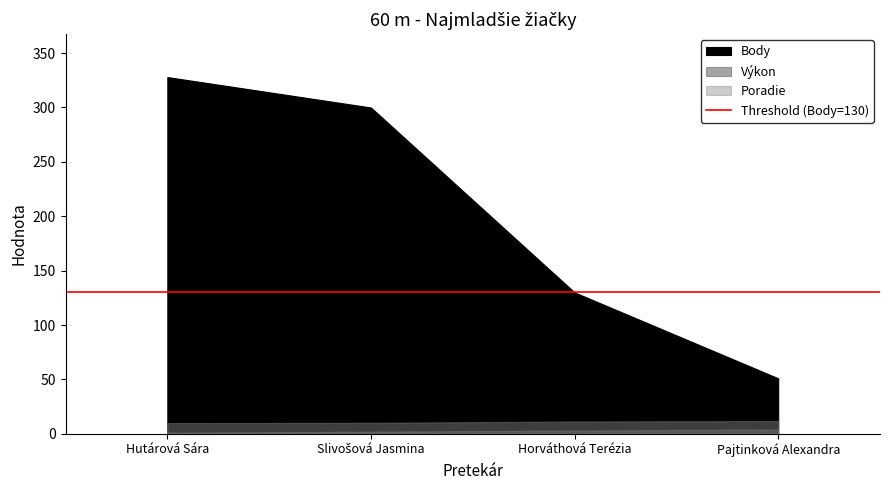

Which series changed the most between Hutárová Sára and Pajtinková Alexandra?

Body